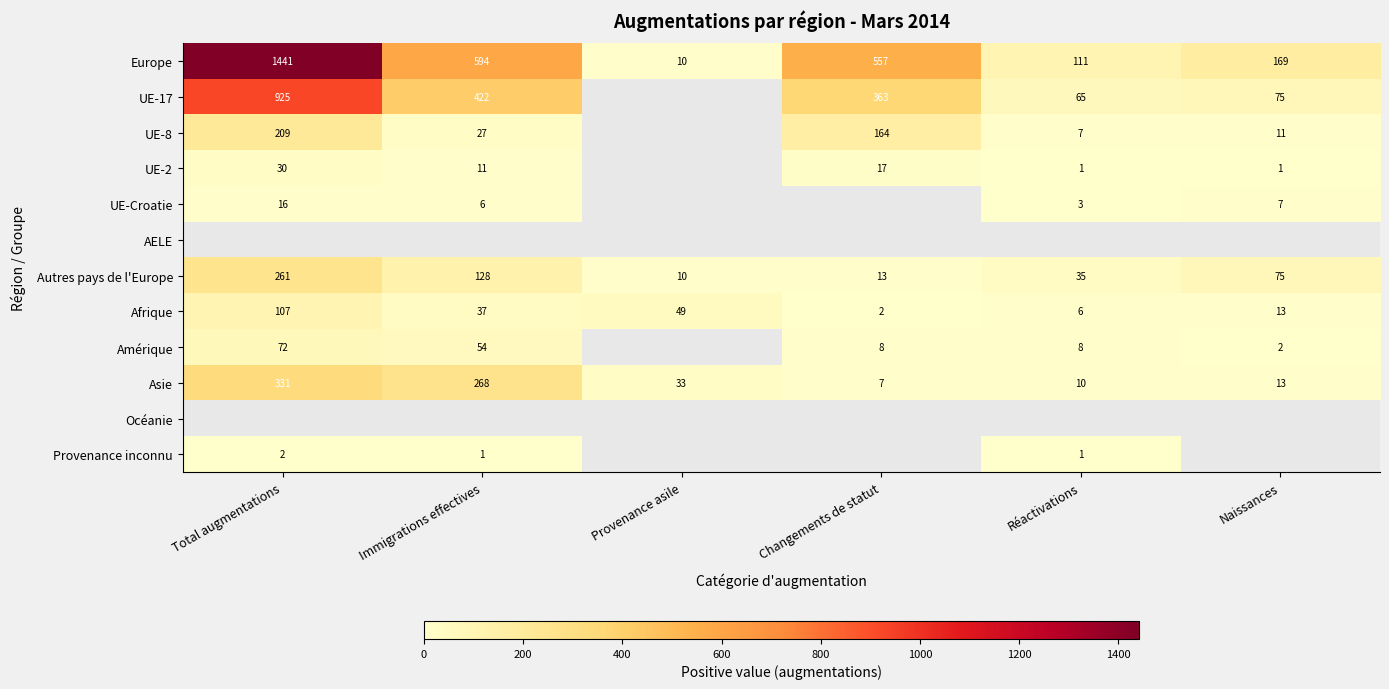

How many distinct data groups are displayed?

12